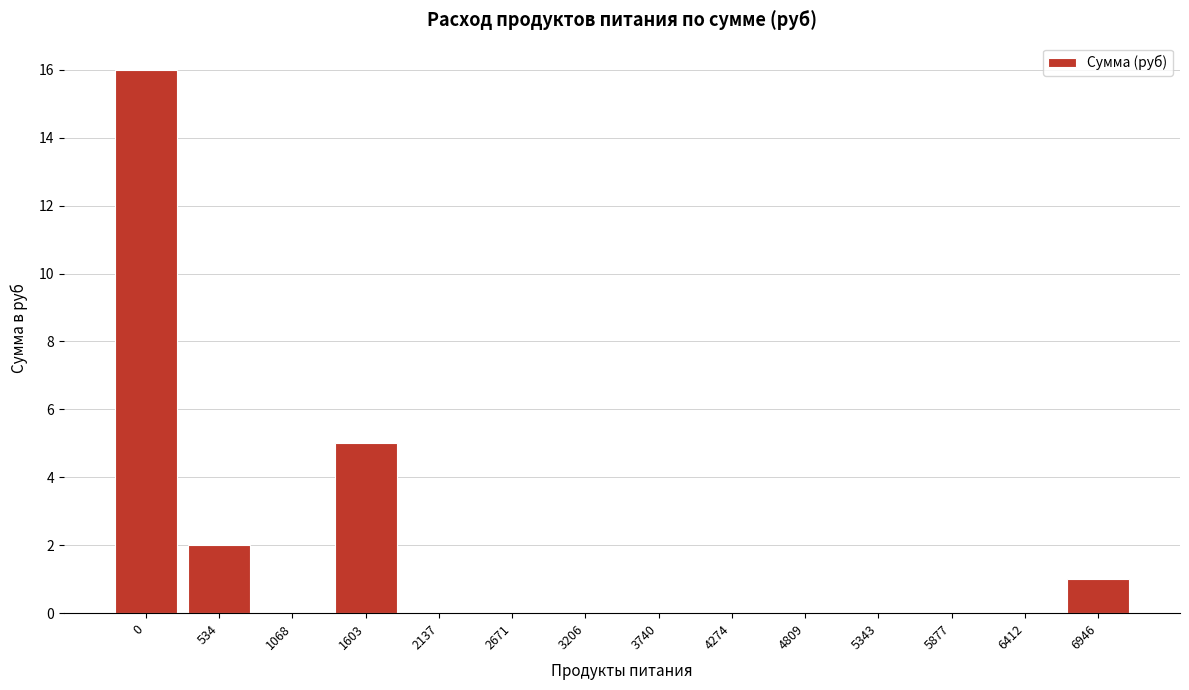

Reading right to left, what are all the values shown in this chart?

6946=1	6412=0	5877=0	5343=0	4809=0	4274=0	3740=0	3206=0	2671=0	2137=0	1603=5	1068=0	534=2	0=16